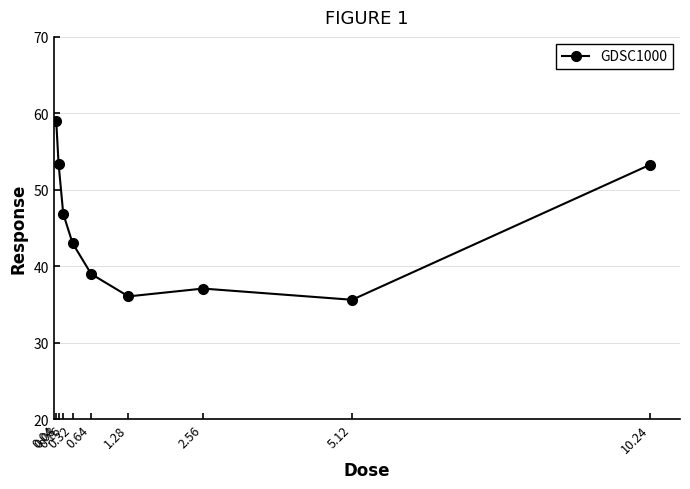

How many points are higher than both their immediate neighbors (excluding endpoints)?

1